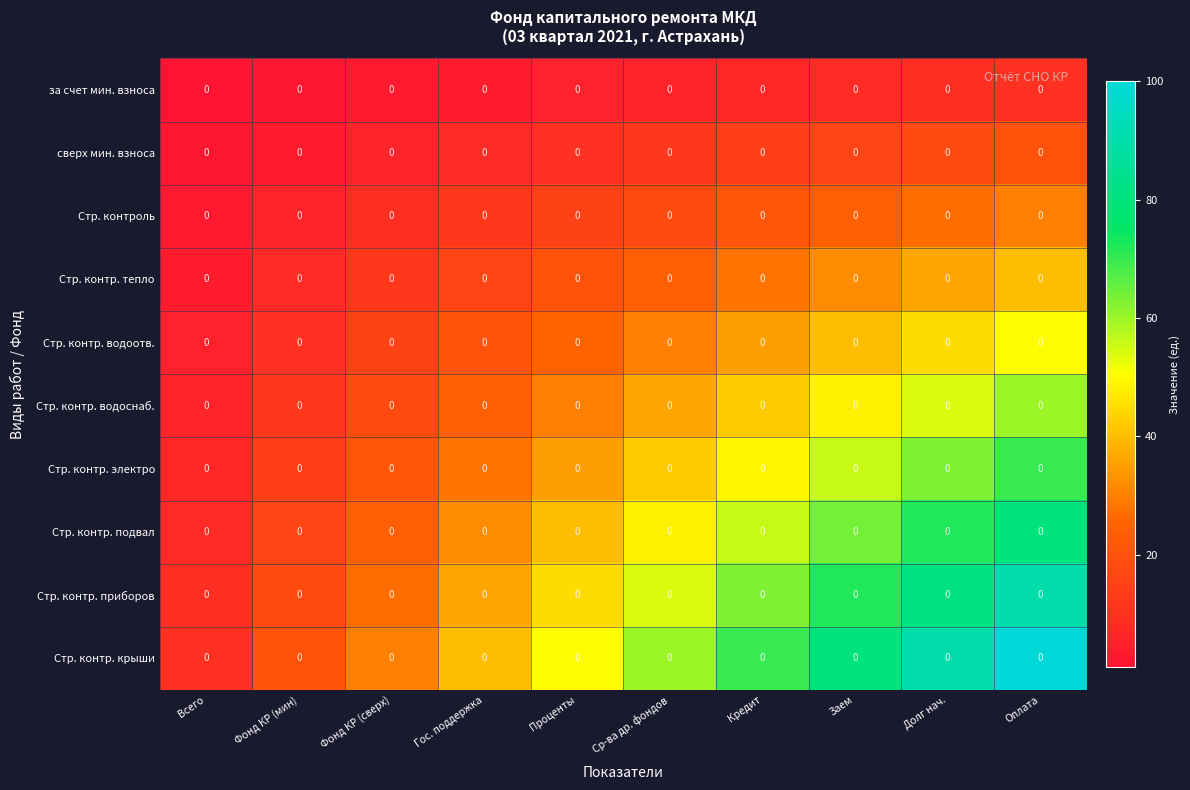

Reading left to right, extract all data points from this chart.

за счет мин. взноса: Всего=0	Фонд КР (мин)=0	Фонд КР (сверх)=0	Гос. поддержка=0	Проценты=0	Ср-ва др. фондов=0	Кредит=0	Заем=0	Долг нач.=0	Оплата=0
сверх мин. взноса: Всего=0	Фонд КР (мин)=0	Фонд КР (сверх)=0	Гос. поддержка=0	Проценты=0	Ср-ва др. фондов=0	Кредит=0	Заем=0	Долг нач.=0	Оплата=0
Стр. контроль: Всего=0	Фонд КР (мин)=0	Фонд КР (сверх)=0	Гос. поддержка=0	Проценты=0	Ср-ва др. фондов=0	Кредит=0	Заем=0	Долг нач.=0	Оплата=0
Стр. контр. тепло: Всего=0	Фонд КР (мин)=0	Фонд КР (сверх)=0	Гос. поддержка=0	Проценты=0	Ср-ва др. фондов=0	Кредит=0	Заем=0	Долг нач.=0	Оплата=0
Стр. контр. водоотв.: Всего=0	Фонд КР (мин)=0	Фонд КР (сверх)=0	Гос. поддержка=0	Проценты=0	Ср-ва др. фондов=0	Кредит=0	Заем=0	Долг нач.=0	Оплата=0
Стр. контр. водоснаб.: Всего=0	Фонд КР (мин)=0	Фонд КР (сверх)=0	Гос. поддержка=0	Проценты=0	Ср-ва др. фондов=0	Кредит=0	Заем=0	Долг нач.=0	Оплата=0
Стр. контр. электро: Всего=0	Фонд КР (мин)=0	Фонд КР (сверх)=0	Гос. поддержка=0	Проценты=0	Ср-ва др. фондов=0	Кредит=0	Заем=0	Долг нач.=0	Оплата=0
Стр. контр. подвал: Всего=0	Фонд КР (мин)=0	Фонд КР (сверх)=0	Гос. поддержка=0	Проценты=0	Ср-ва др. фондов=0	Кредит=0	Заем=0	Долг нач.=0	Оплата=0
Стр. контр. приборов: Всего=0	Фонд КР (мин)=0	Фонд КР (сверх)=0	Гос. поддержка=0	Проценты=0	Ср-ва др. фондов=0	Кредит=0	Заем=0	Долг нач.=0	Оплата=0
Стр. контр. крыши: Всего=0	Фонд КР (мин)=0	Фонд КР (сверх)=0	Гос. поддержка=0	Проценты=0	Ср-ва др. фондов=0	Кредит=0	Заем=0	Долг нач.=0	Оплата=0